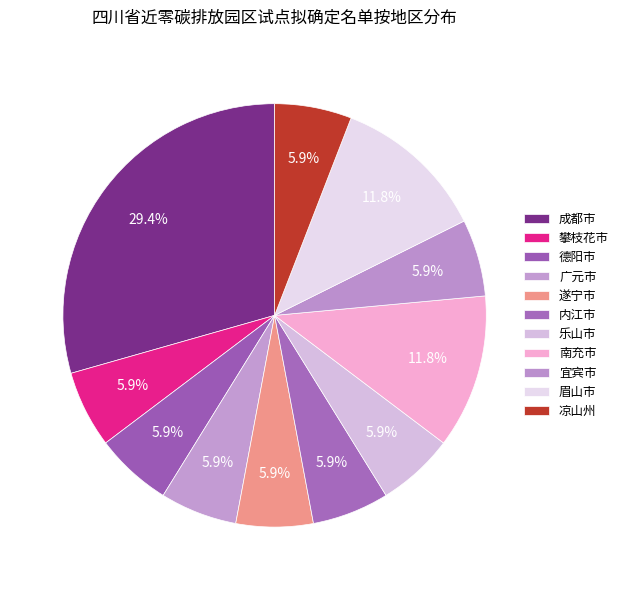

Does 遂宁市 account for over 50% of the chart?

No